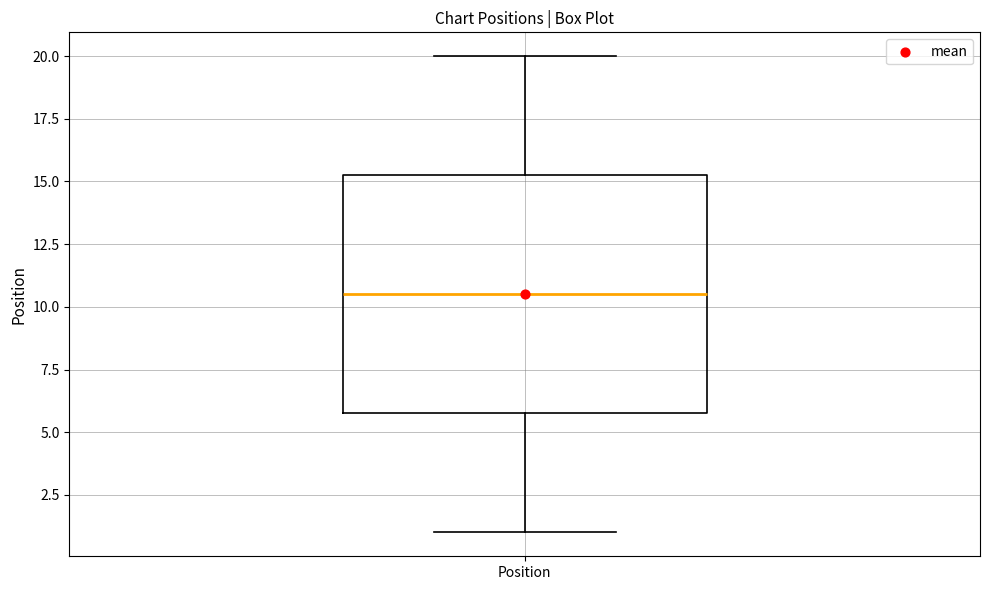

Read this box plot against the y-axis: the position of the median line, the range covered by the box, and the ends of both whiskers. The values are not printed on the chart, so give them approximately, as read against the axis.

median 10.5, box 6.0 to 15.5, whiskers 1.0 to 20.0